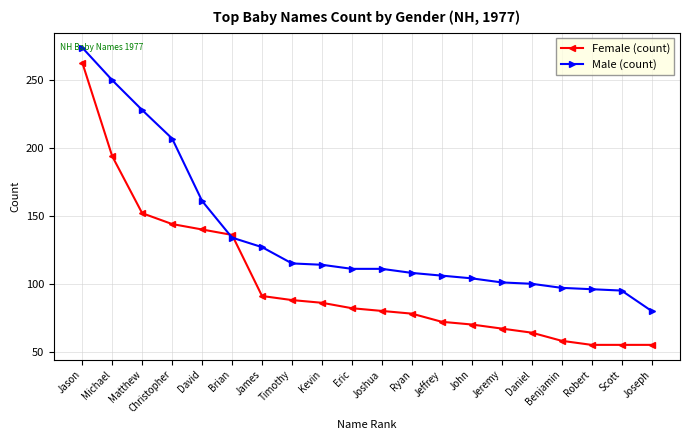

Is it true that Female (count) equals 20 at Benjamin?

False